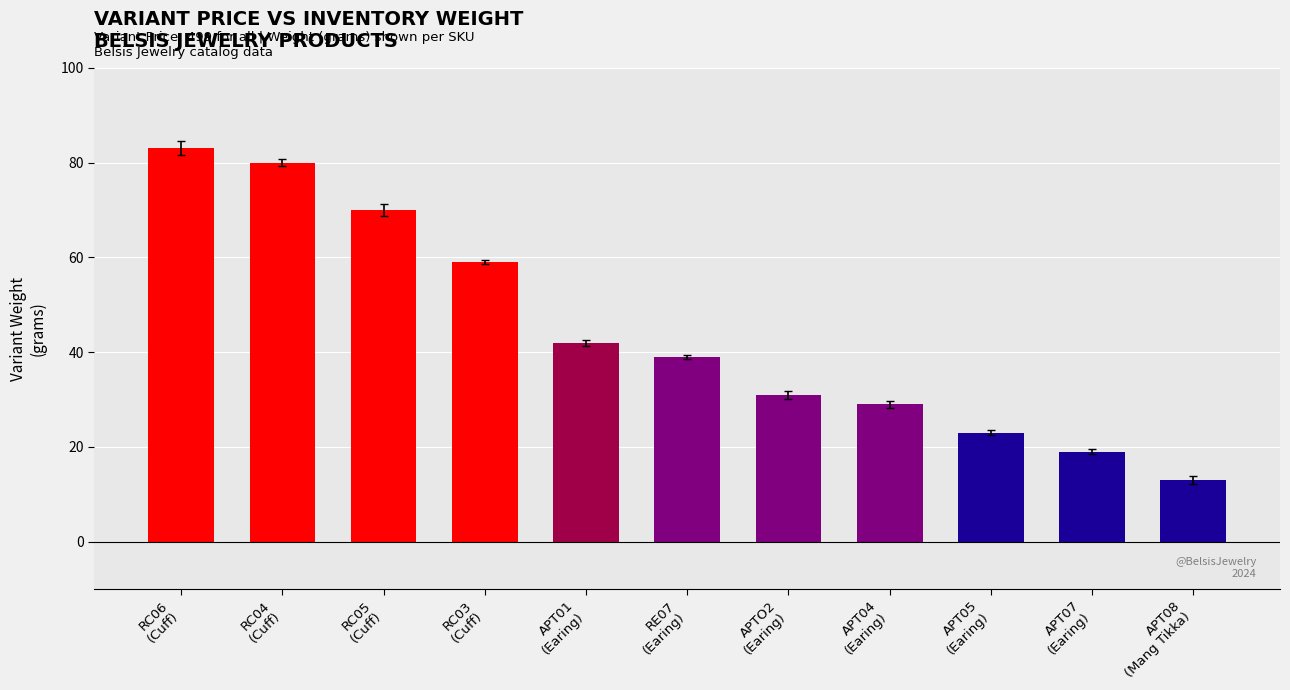

What position from the left is APT04
(Earing)?

8